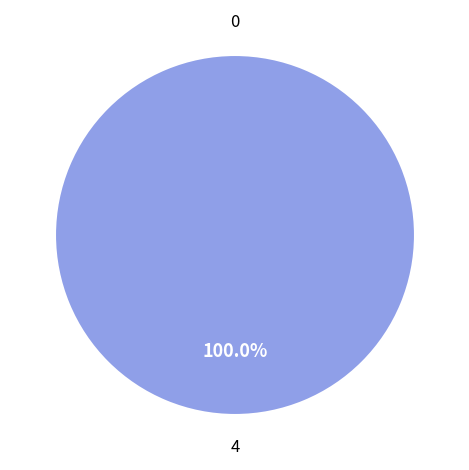

What is the change in value from 0 to 4?

+4